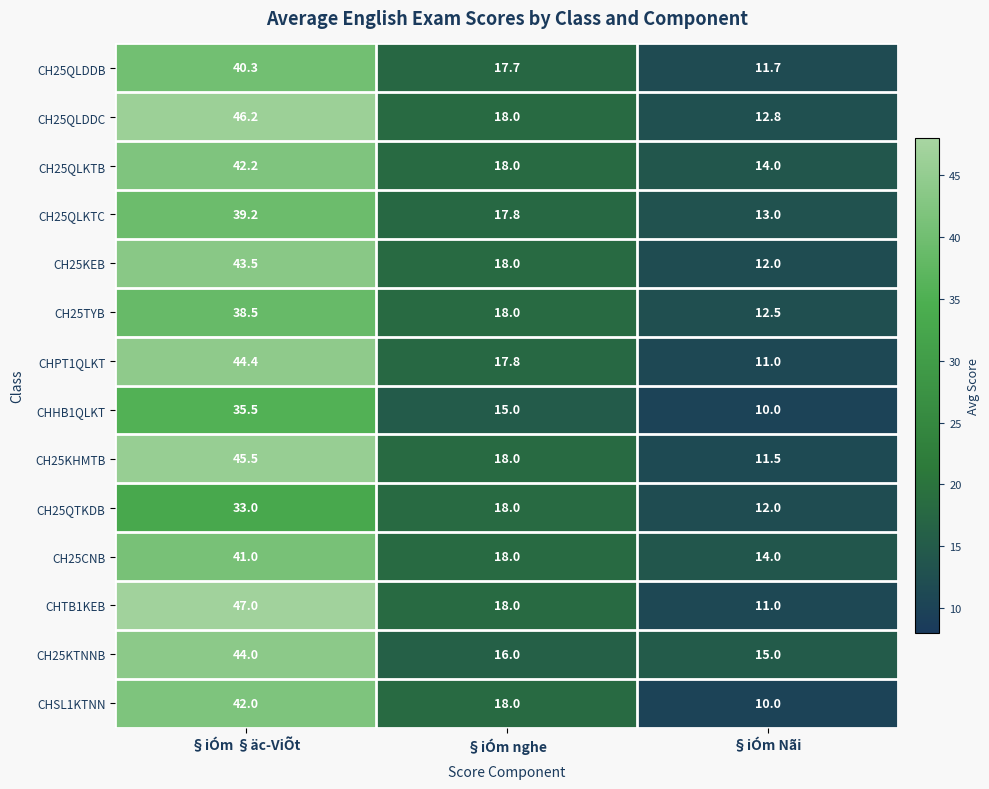

What is the sum of all CHSL1KTNN values?

70.0